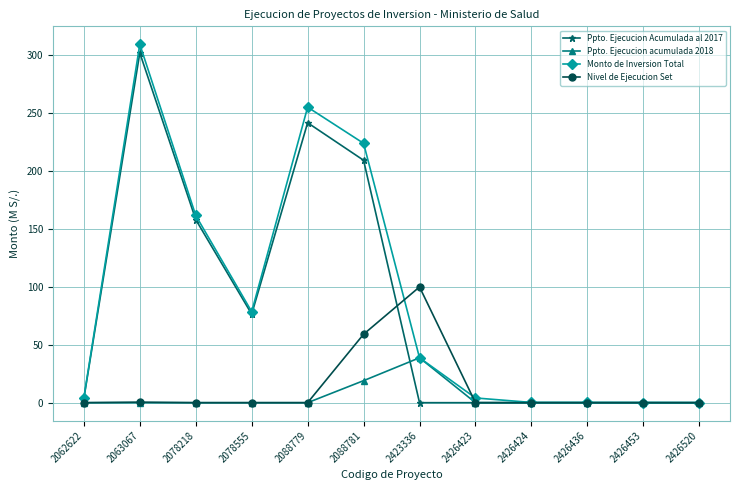

The value of Nivel de Ejecucion Set at 2088781 is 59.1. True or false?

True